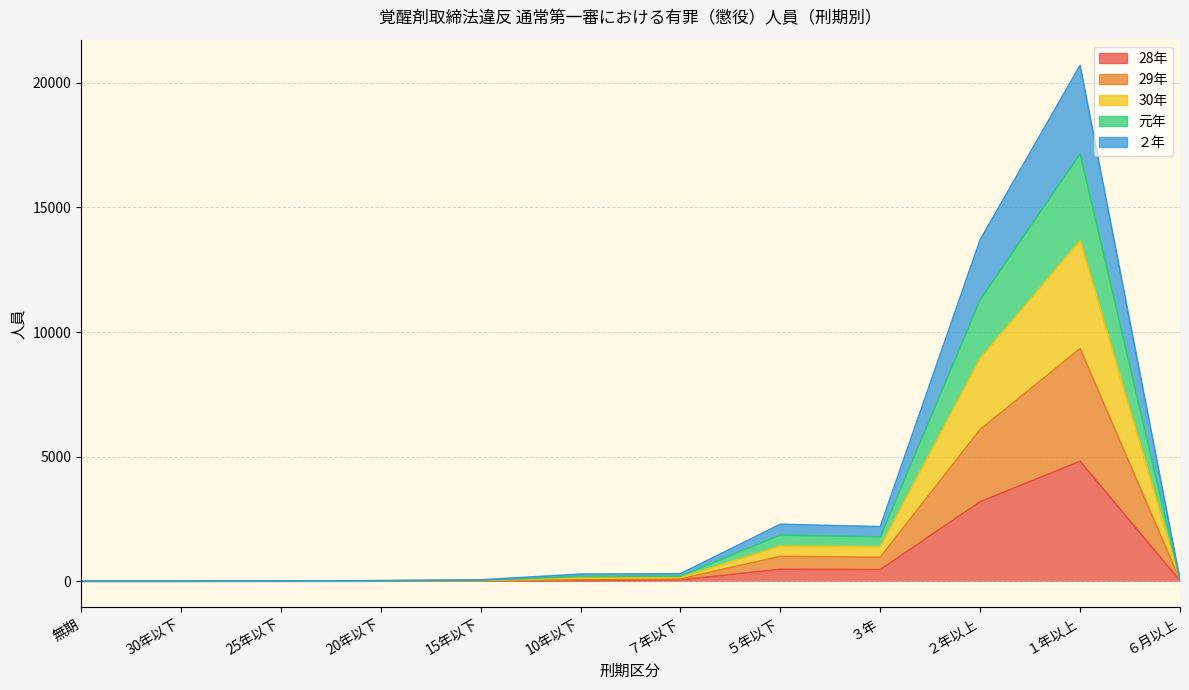

What is the label of the 9th point from the left?

３年